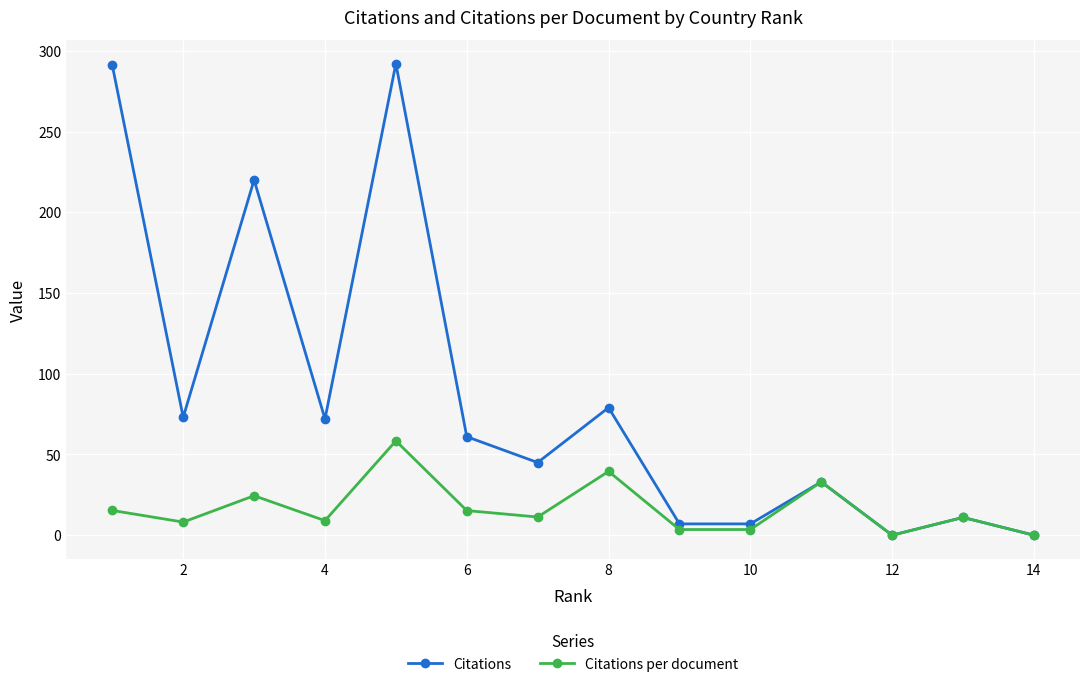

What is the total value across all series at 4?

81.0